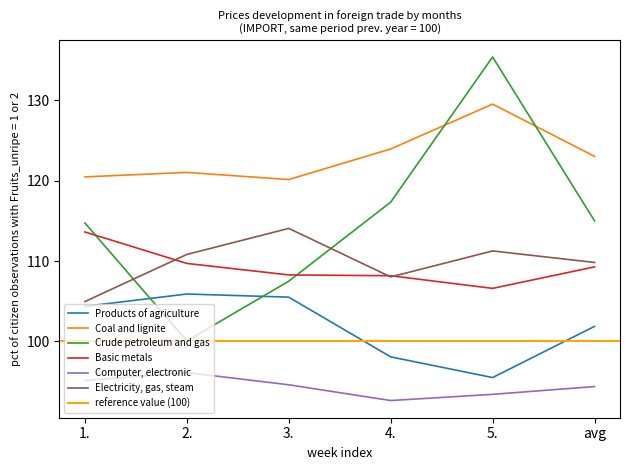

Reading left to right, list all the values displayed in this chart.

Products of agriculture: 1.=104.4	2.=105.9	3.=105.5	4.=98.1	5.=95.5	avg=101.9
Coal and lignite: 1.=120.5	2.=121.0	3.=120.1	4.=124.0	5.=129.5	avg=123.0
Crude petroleum and gas: 1.=114.7	2.=100.1	3.=107.5	4.=117.3	5.=135.4	avg=115.0
Basic metals: 1.=113.6	2.=109.7	3.=108.3	4.=108.2	5.=106.6	avg=109.3
Computer, electronic: 1.=95.1	2.=96.1	3.=94.6	4.=92.6	5.=93.4	avg=94.4
Electricity, gas, steam: 1.=105.0	2.=110.8	3.=114.1	4.=108.0	5.=111.3	avg=109.8